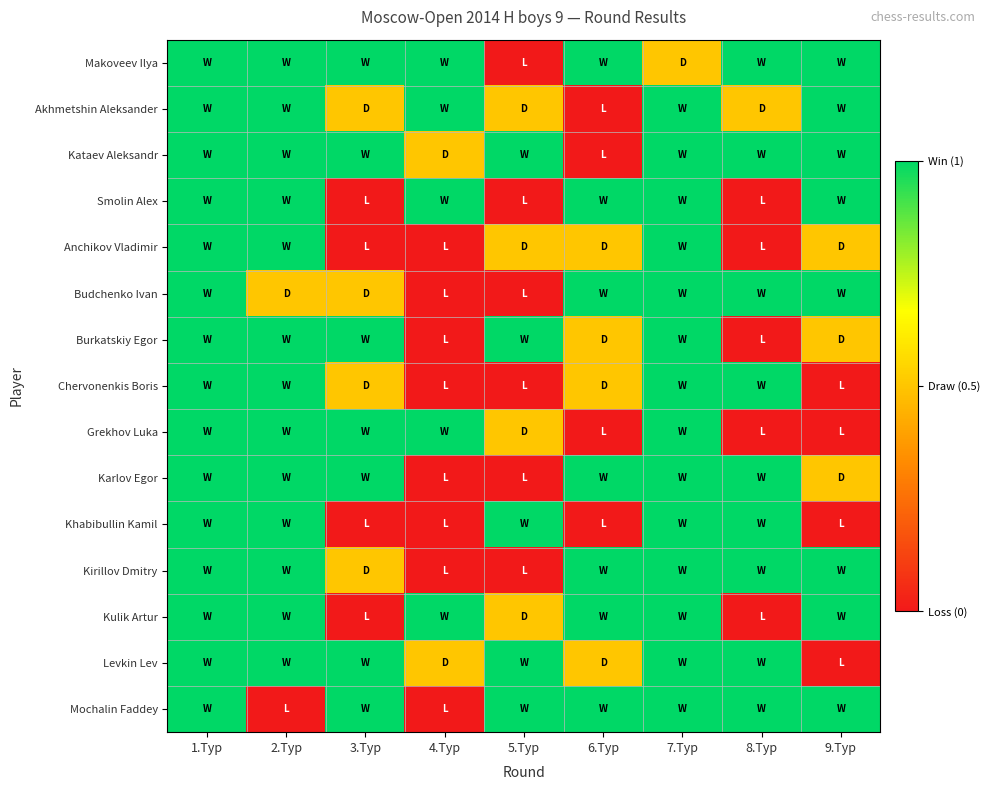

At 4.Тур, list the series in order from smallest to largest.

Anchikov Vladimir, Budchenko Ivan, Burkatskiy Egor, Chervonenkis Boris, Karlov Egor, Khabibullin Kamil, Kirillov Dmitry, Mochalin Faddey, Kataev Aleksandr, Levkin Lev, Makoveev Ilya, Akhmetshin Aleksander, Smolin Alex, Grekhov Luka, Kulik Artur